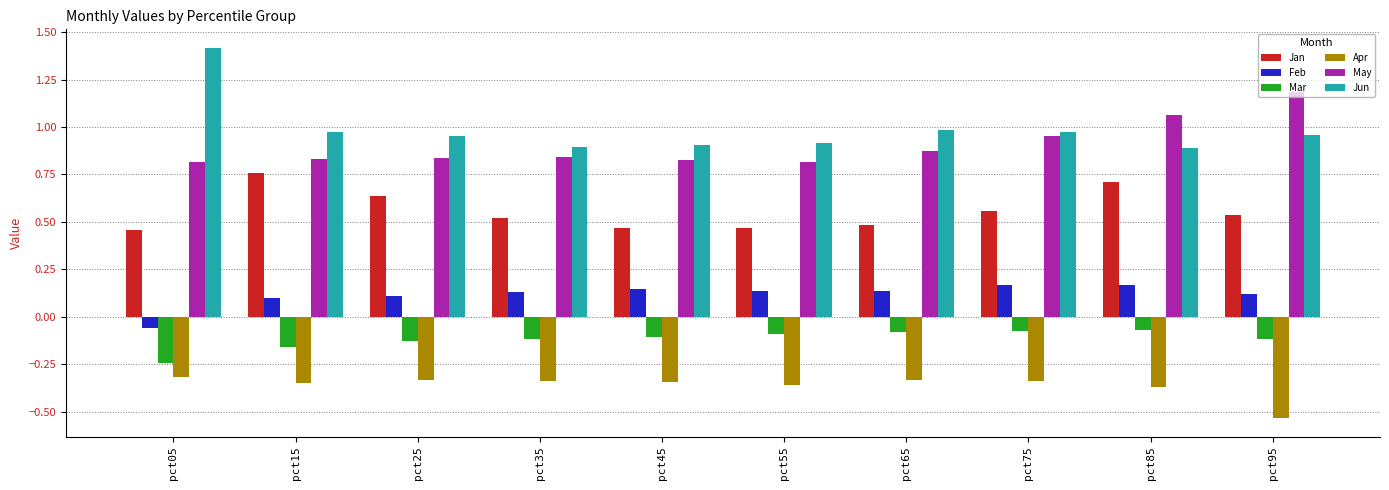

What is the sum of all Jan values?

5.6